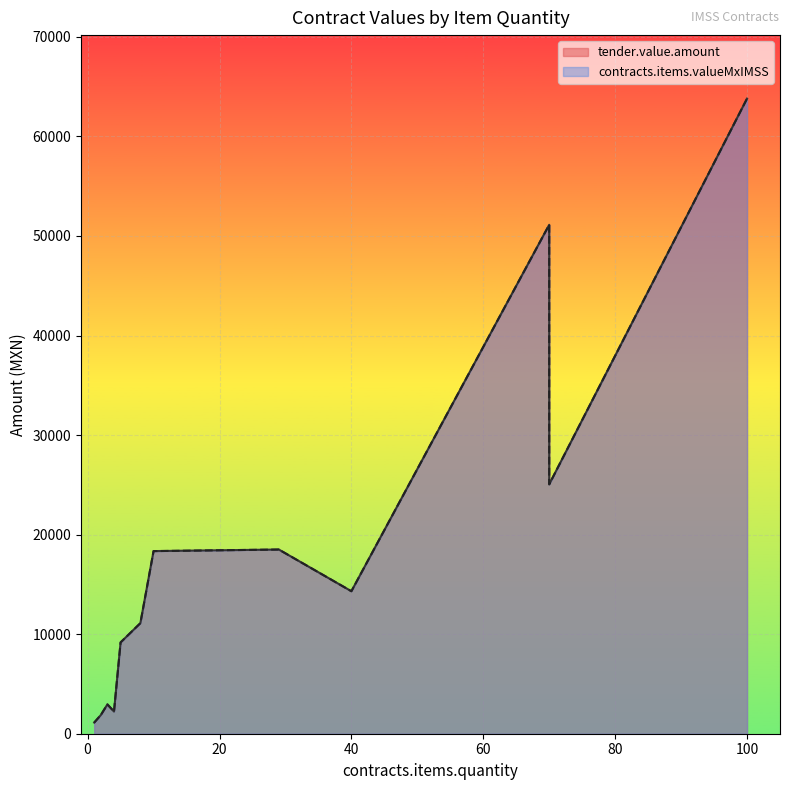

Where is tender.value.amount nearest to the value 32459?

70